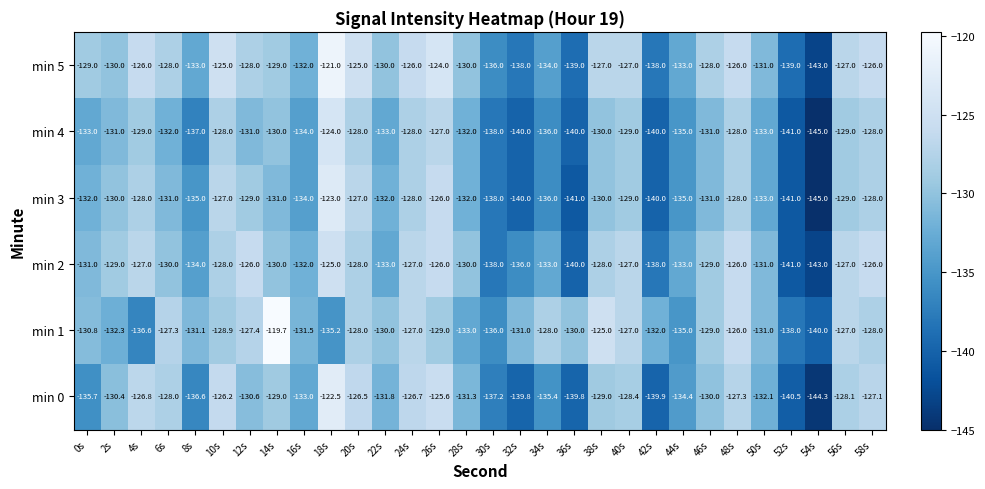

How many distinct data groups are displayed?

6